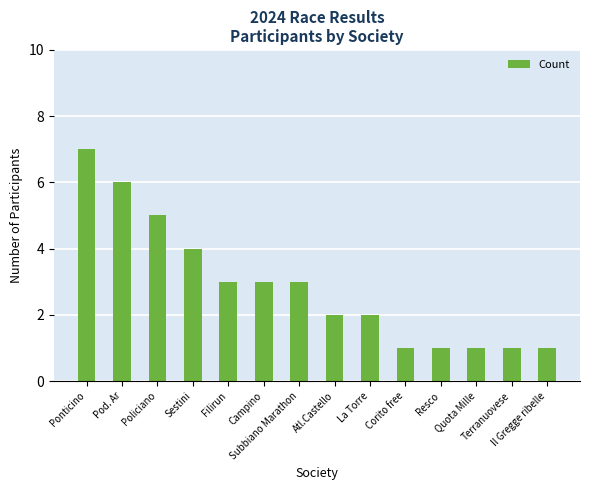

What is the value of the 12th bar from the left?

1